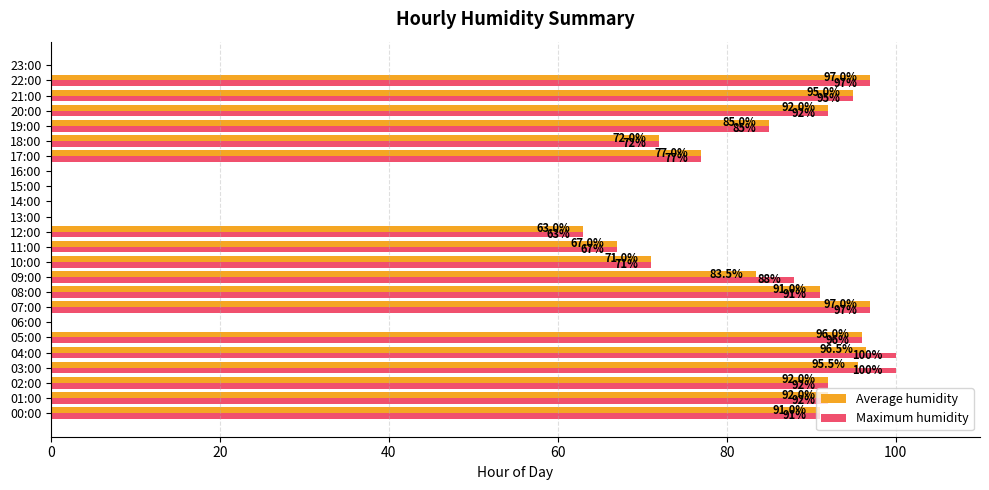

Is it true that Maximum humidity equals 95.0 at 21:00?

True